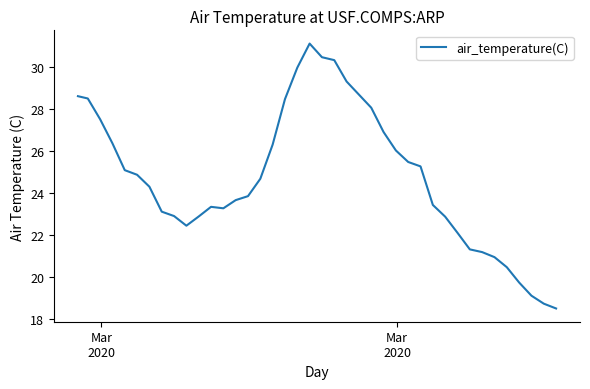

What is the maximum value shown in the chart?

31.1